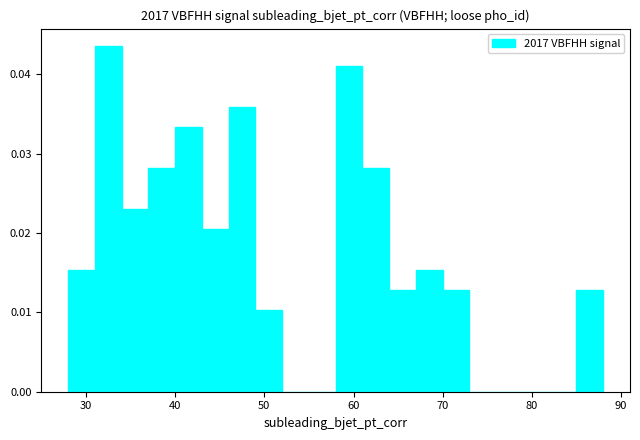

Read against the x-axis, roughly where is the centre of the tallest bar?

33